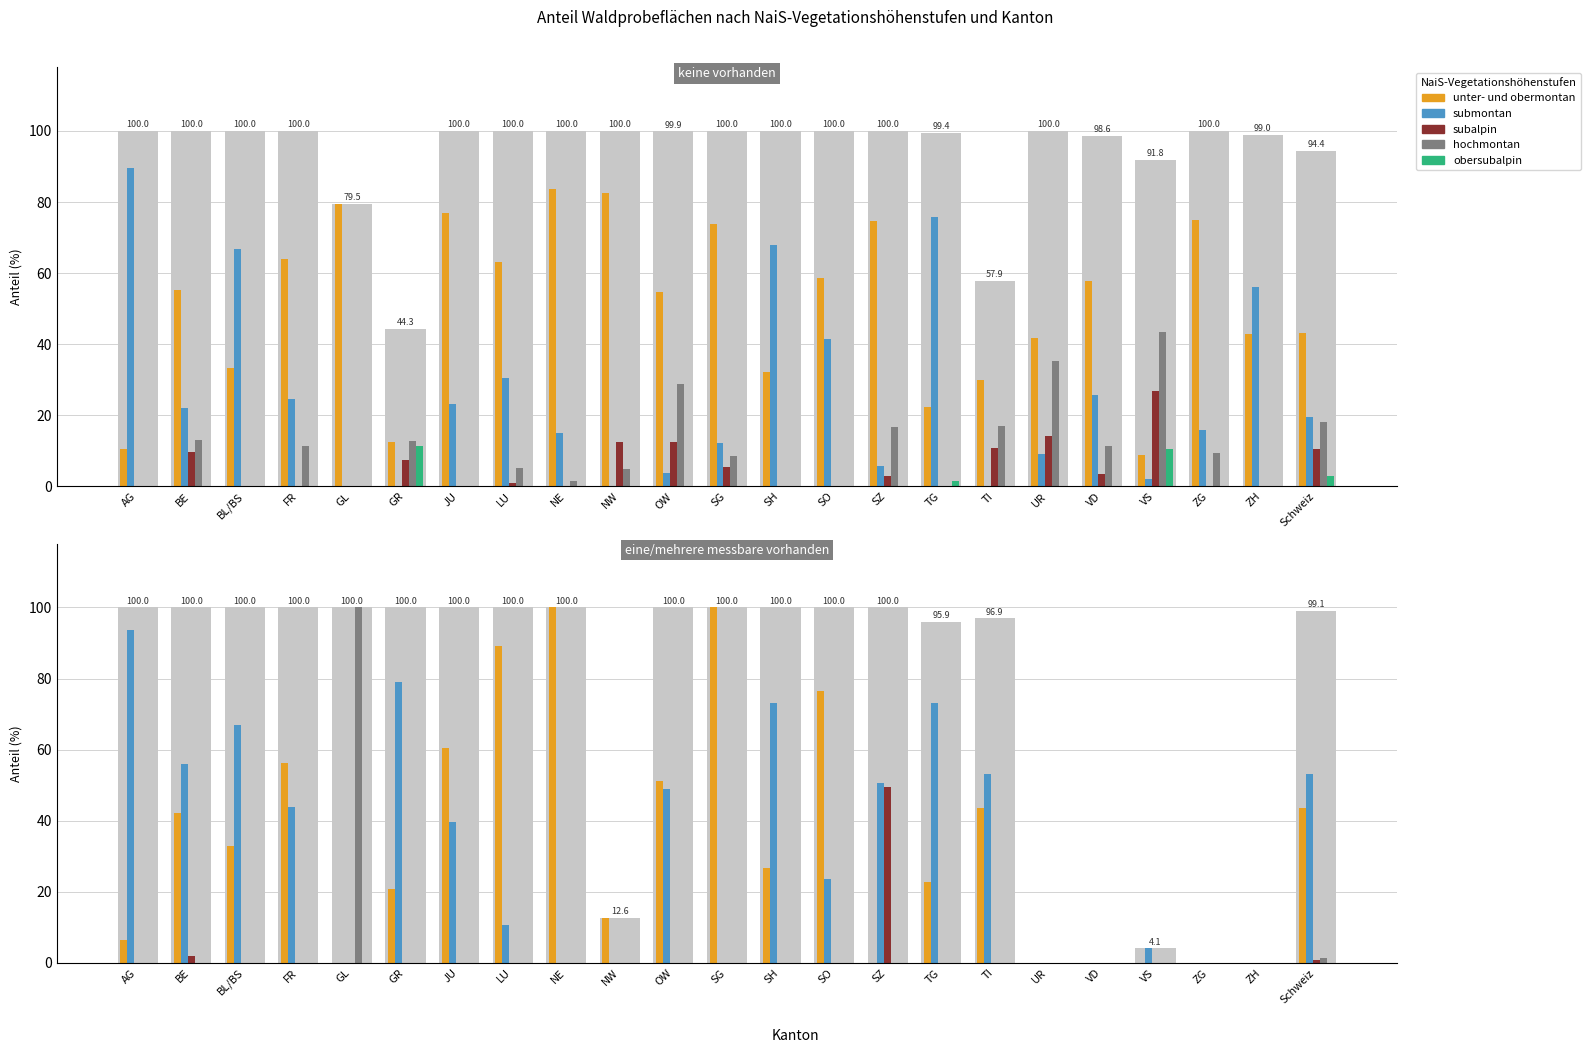

What position from the left is VS?

20